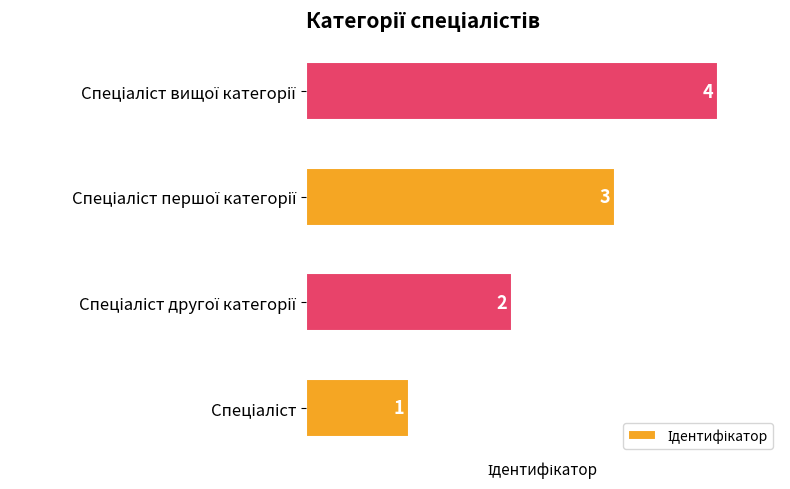

Count the values in the range 2 to 4.

3